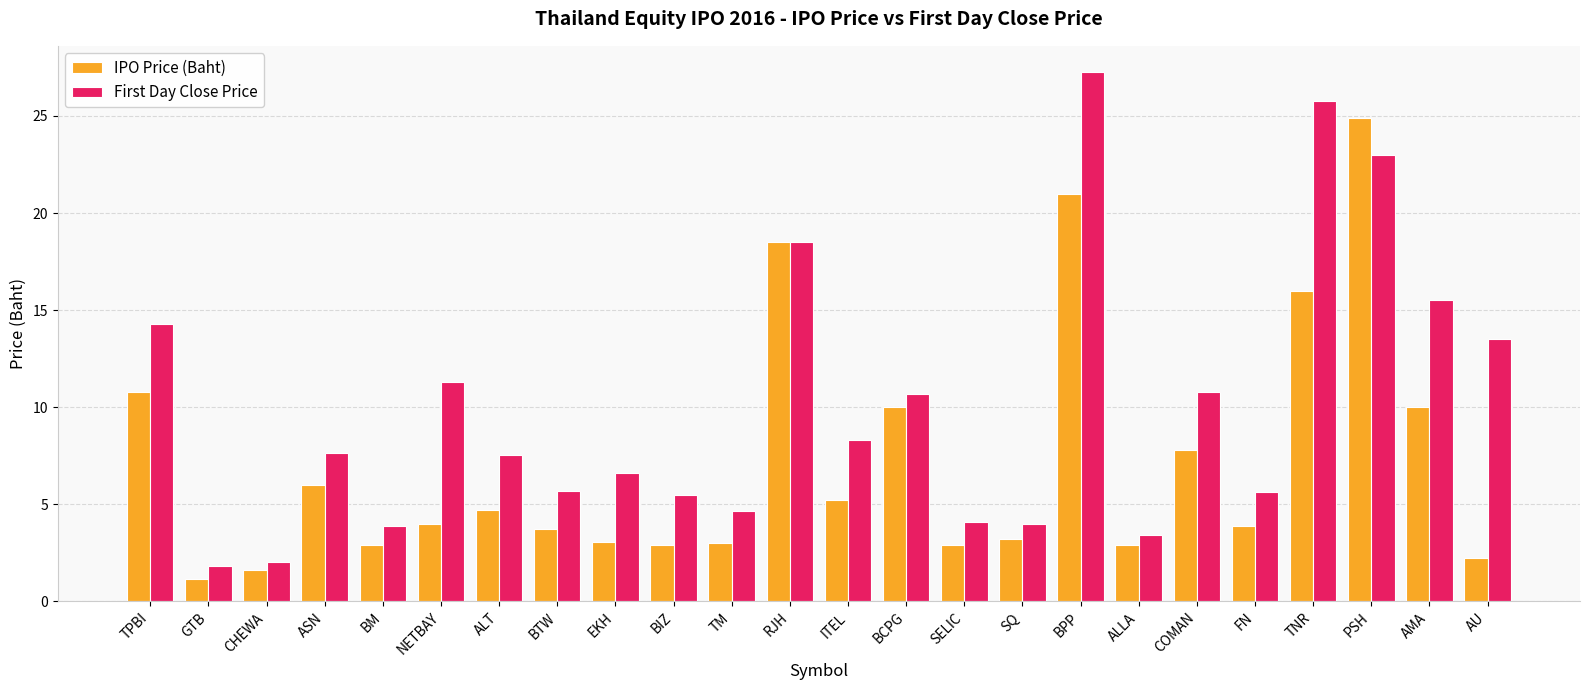

At EKH, list the series in order from largest to smallest.

First Day Close Price, IPO Price (Baht)